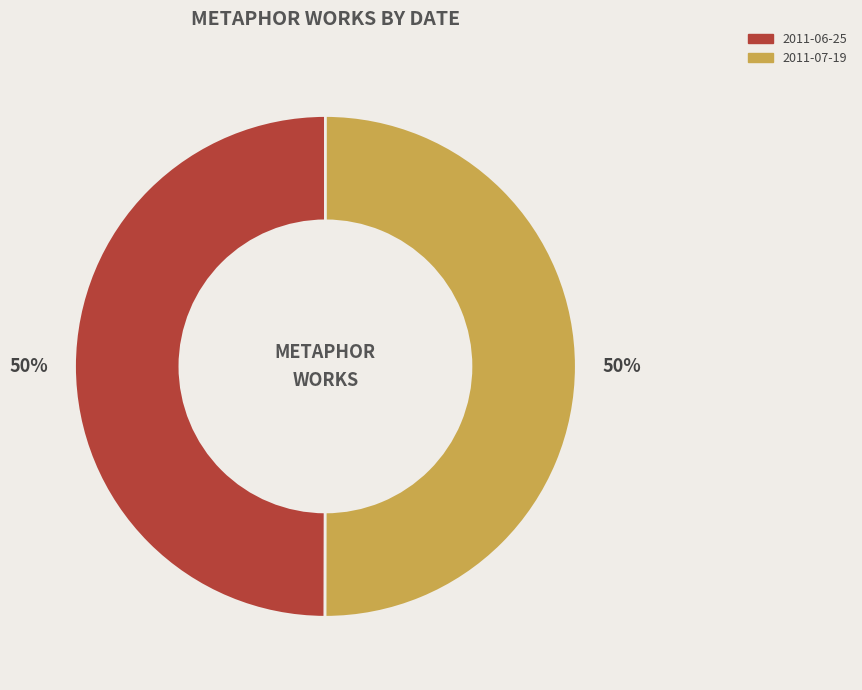

The 2011-07-19 slice represents 50% of the pie. True or false?

True